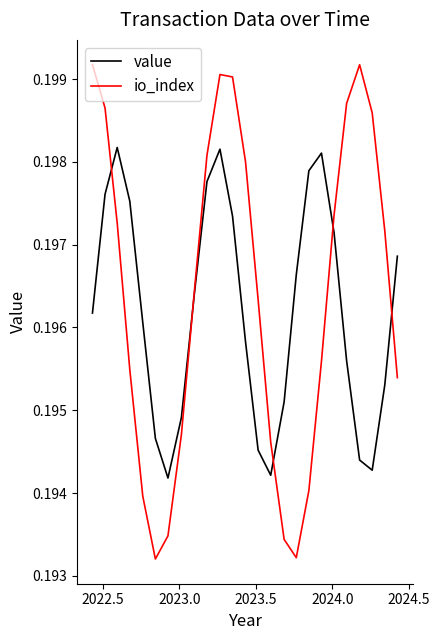

Which series has the widest spread of values?

io_index